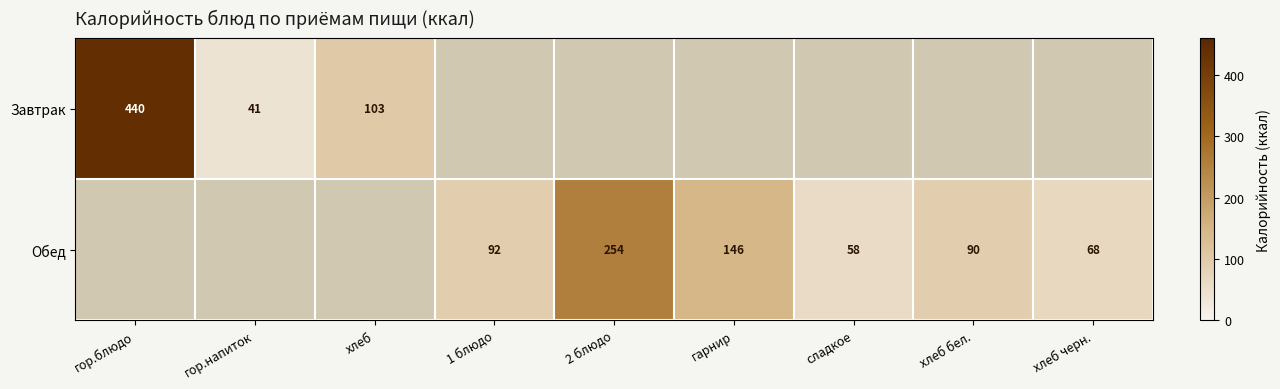

Is it true that Завтрак equals 103 at хлеб?

True